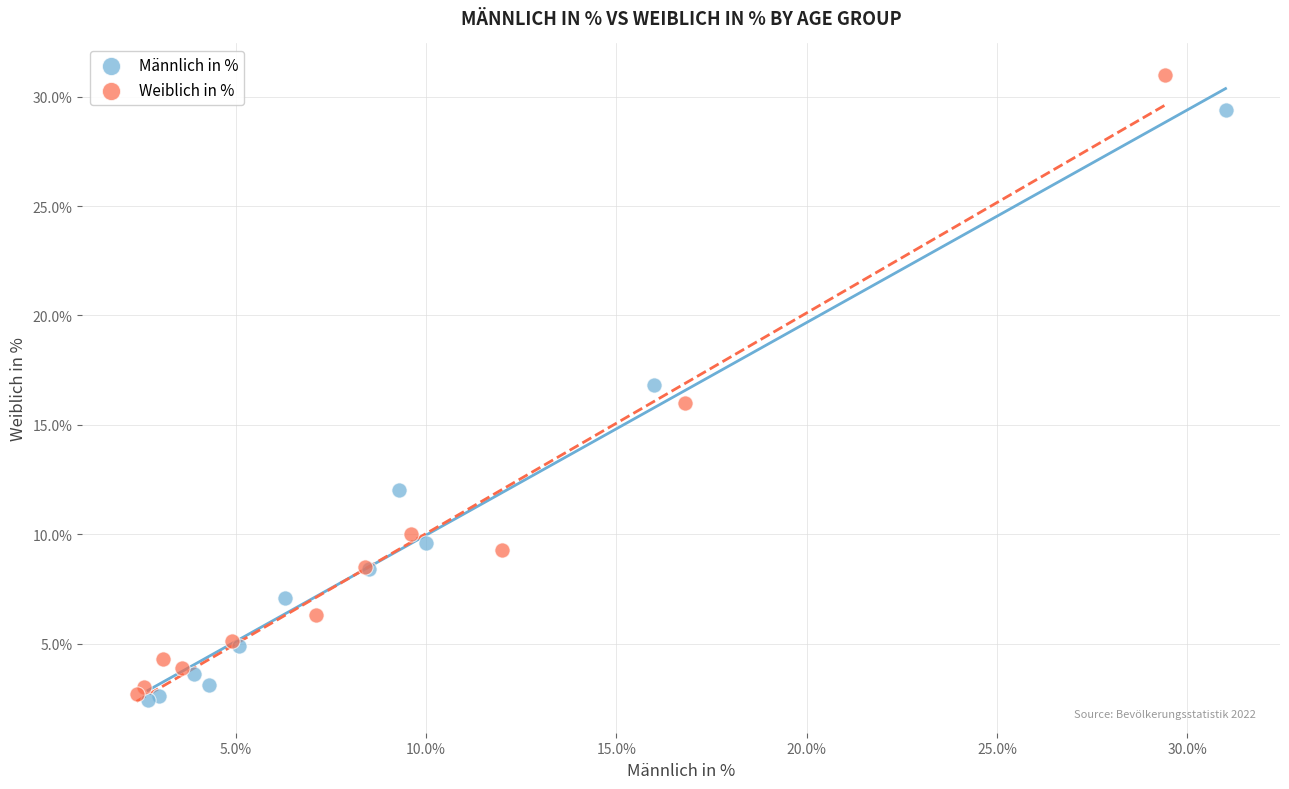

Which series has the largest Y range (max minus min)?

Weiblich in %